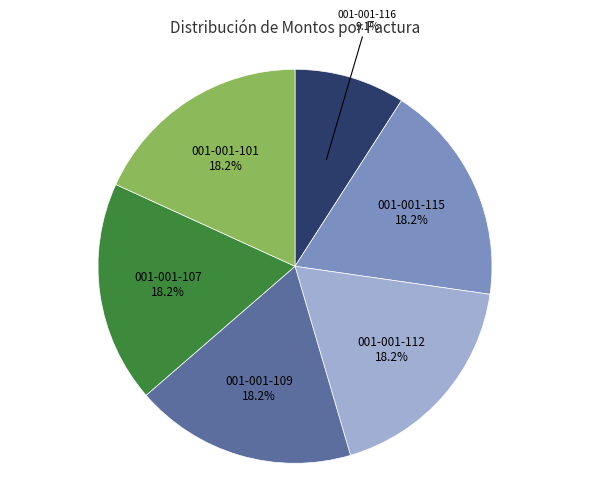

To the nearest percent, what is the difference between the 001-001-116 and 001-001-109 slice percentages?

9%